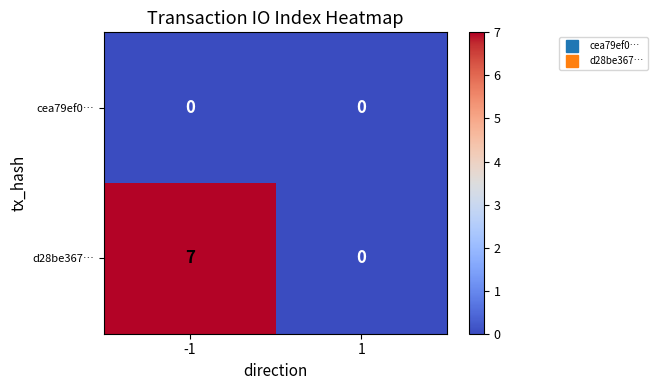

Reading left to right, what are all the values shown in this chart?

cea79ef0…: 0	0
d28be367…: 7	0